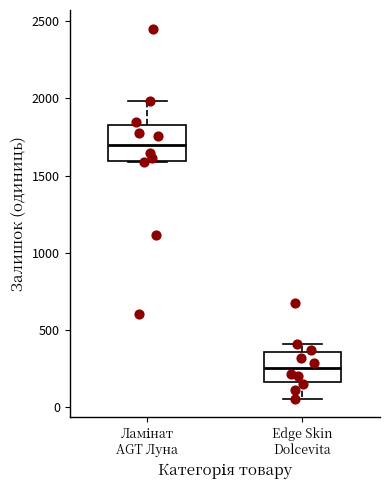

Where does the upper whisker of the box for Ламінат AGT Луна end on the y-axis? The values are not printed on the chart, so give them approximately, as read against the axis.

2000